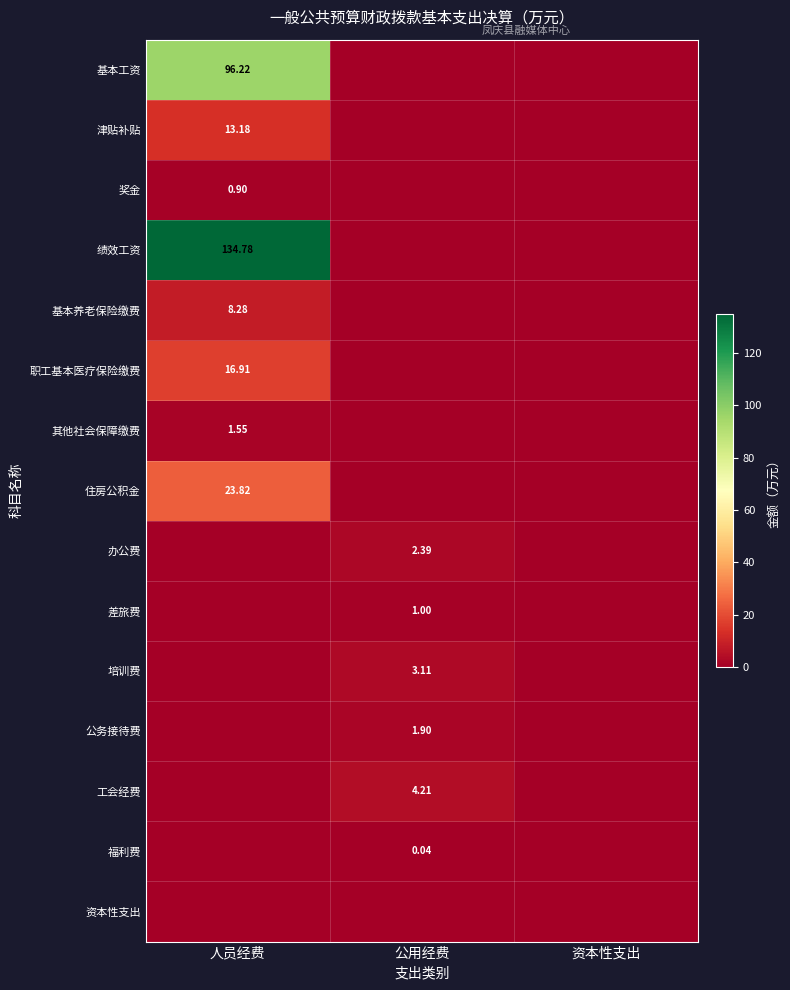

Count the number of data series in this chart.

15